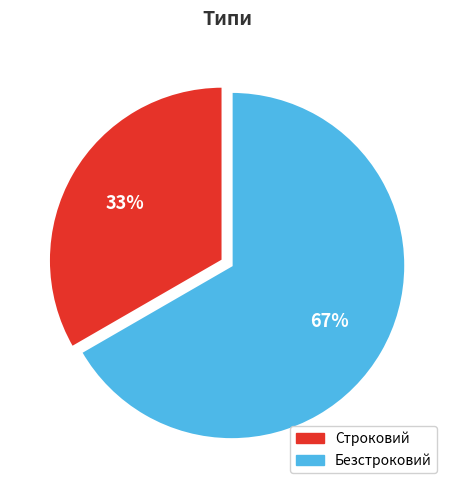

Which slice is the largest?

Безстроковий